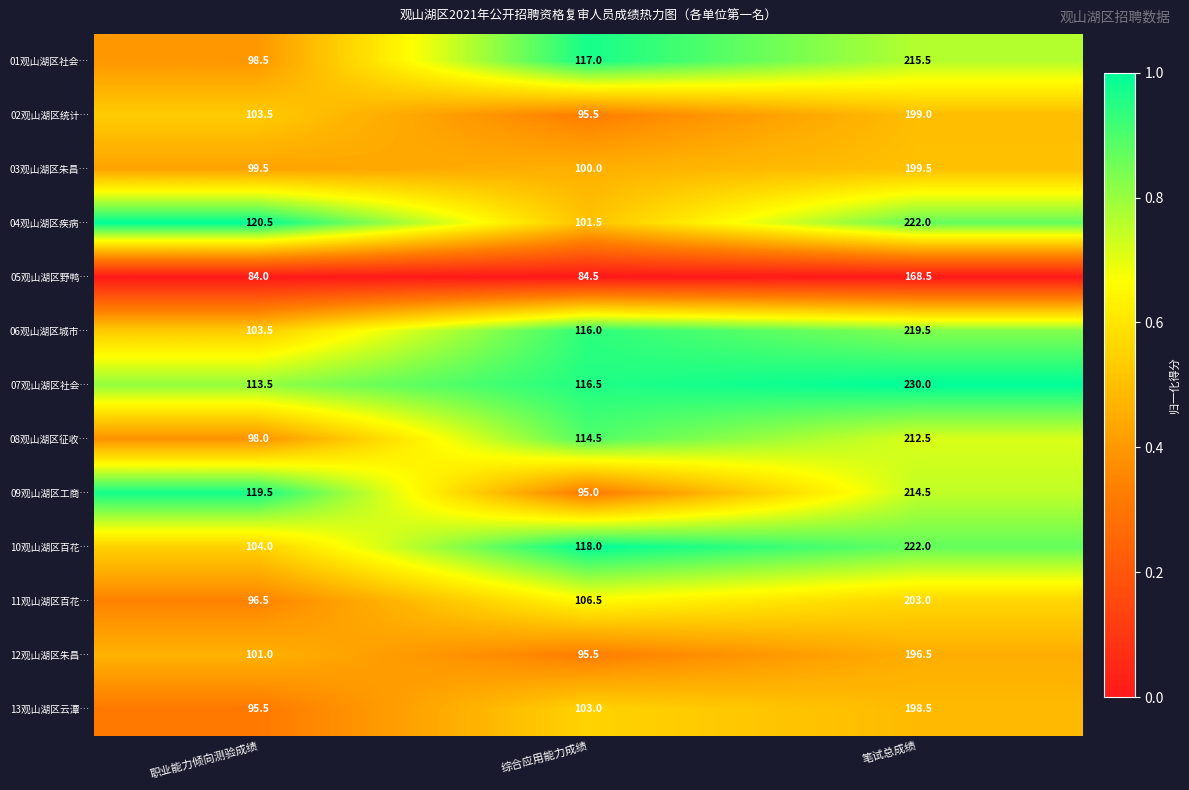

At which category does the chart reach its peak across all series?

笔试总成绩